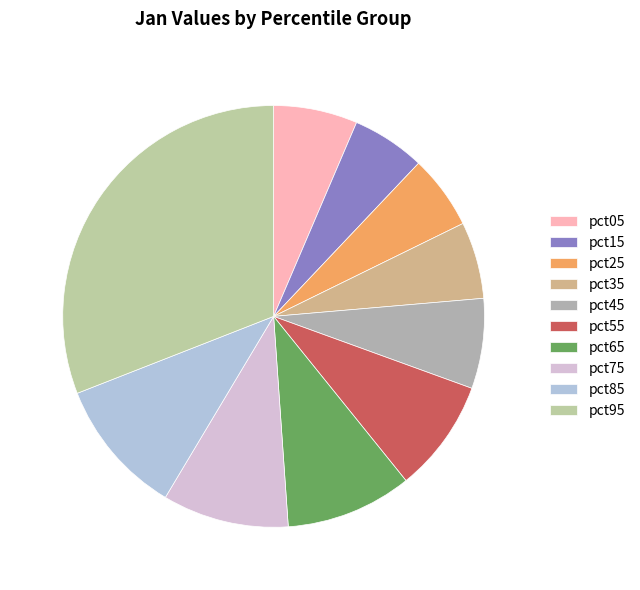

Which category has the biggest portion of the pie?

pct95